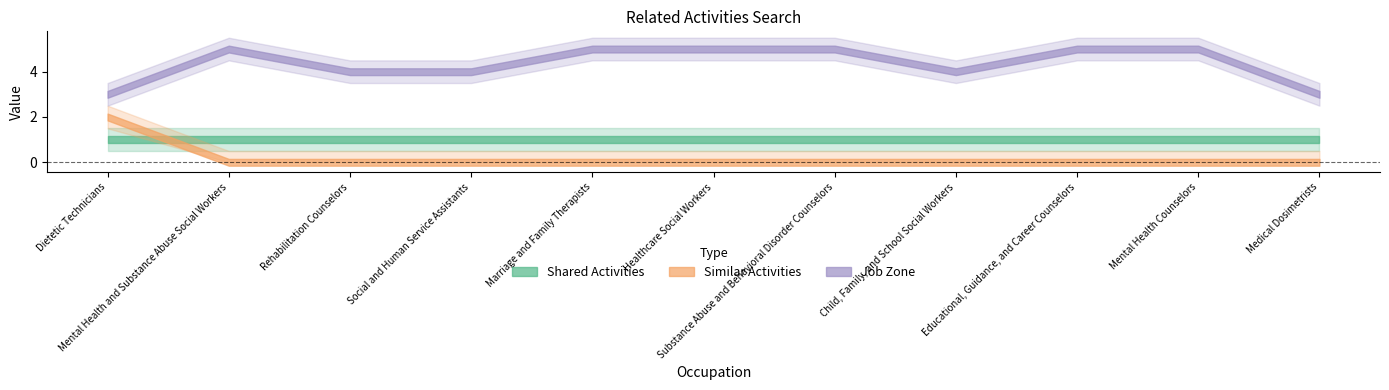

How many lines are shown in the chart?

3